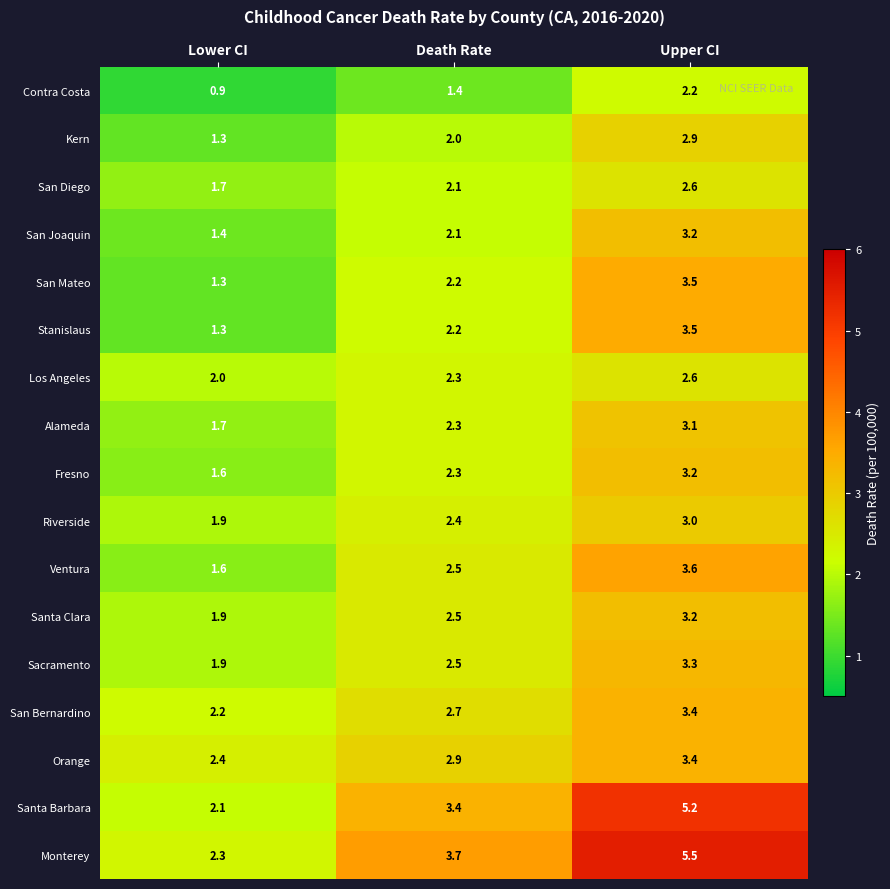

Between Lower CI and Death Rate, which series saw the biggest shift?

Monterey